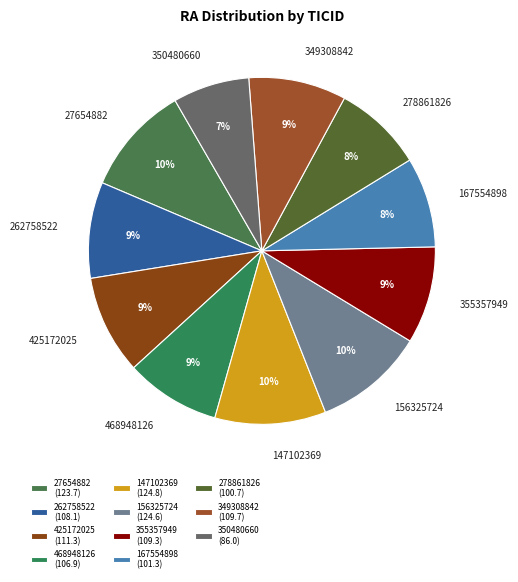

How many segments does this pie chart have?

11